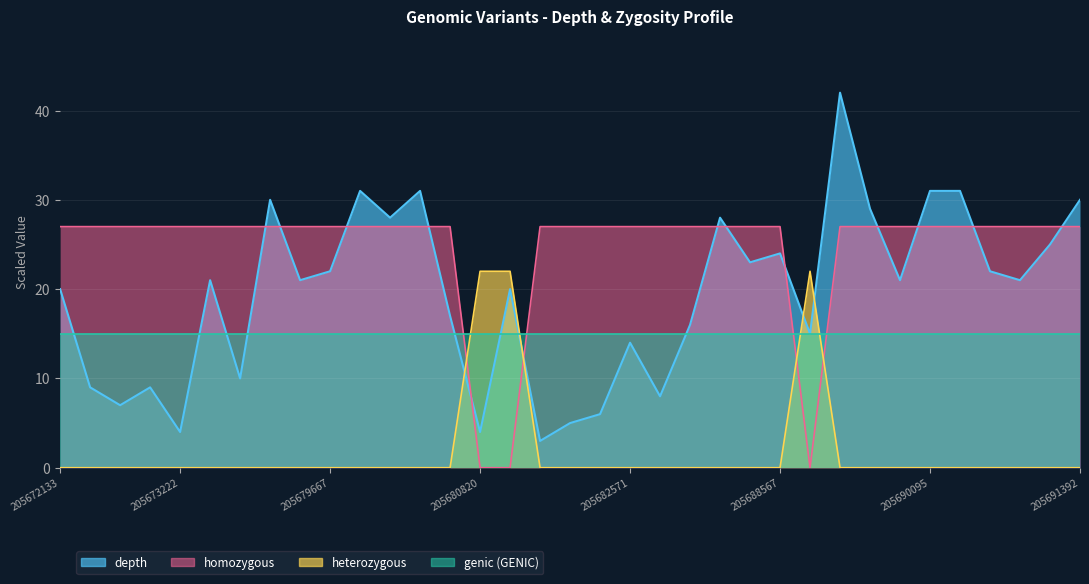

The depth series shows 14.0 at 205682571. True or false?

True